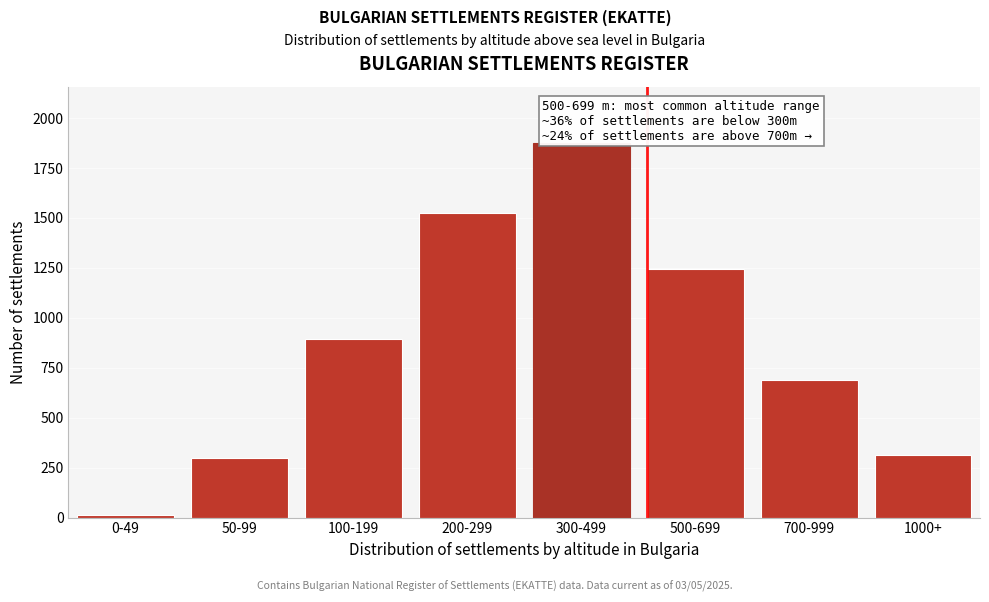

Reading right to left, list all the values displayed in this chart.

312	687	1243	1876	1523	892	297	12